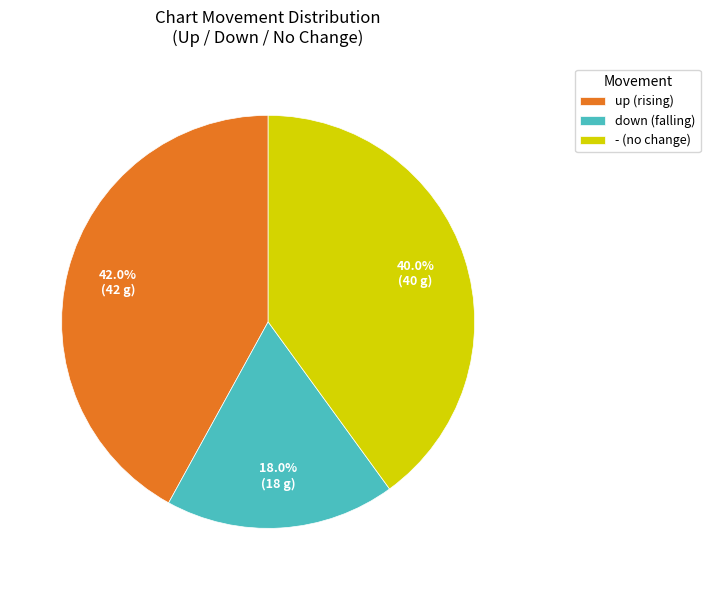

What is the largest slice in the pie chart?

up